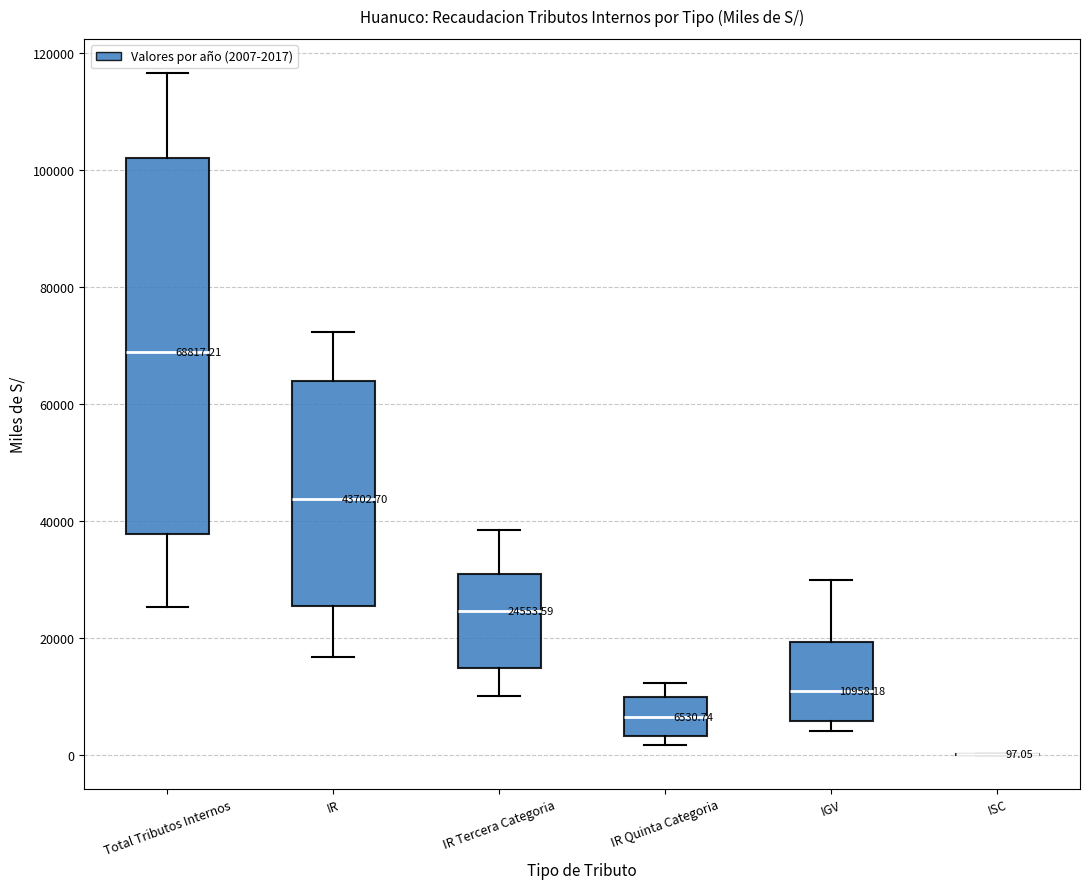

Which box is the tallest, from its lower edge to its upper edge?

Total Tributos Internos